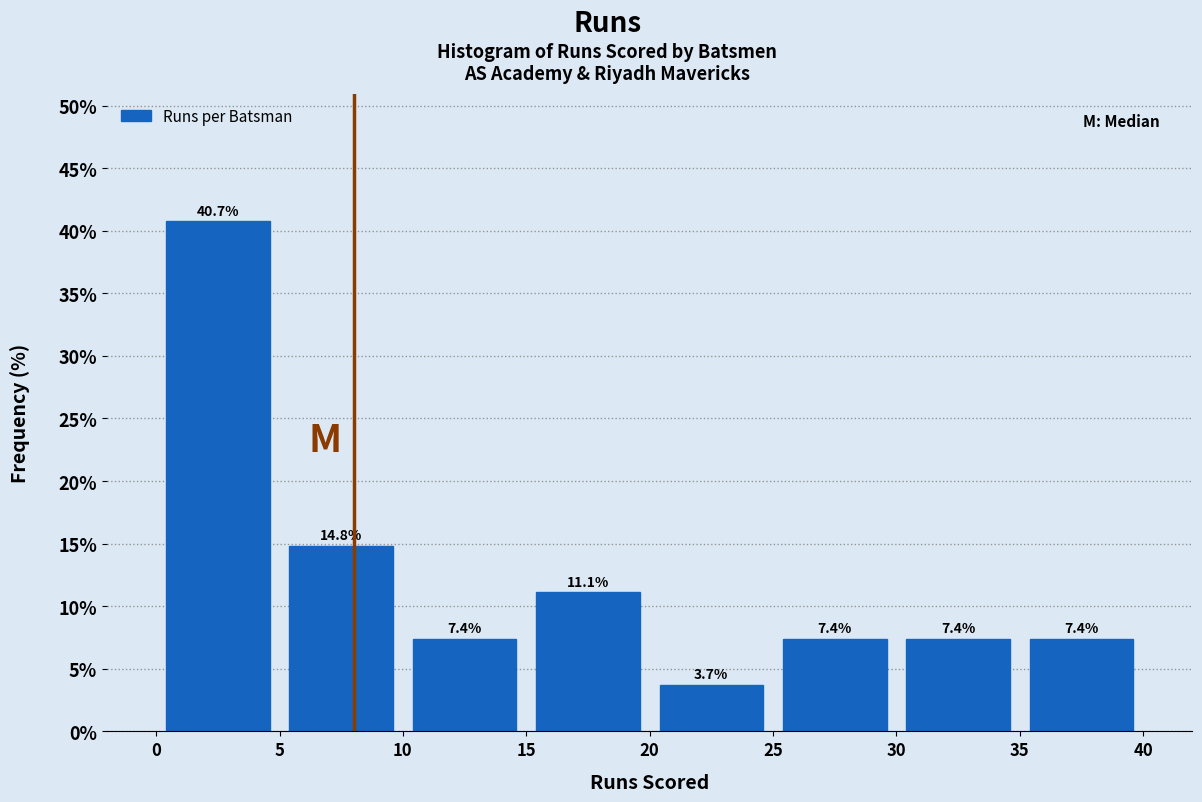

How tall is the bar that spans 10 to 15 on the x-axis?

7.4